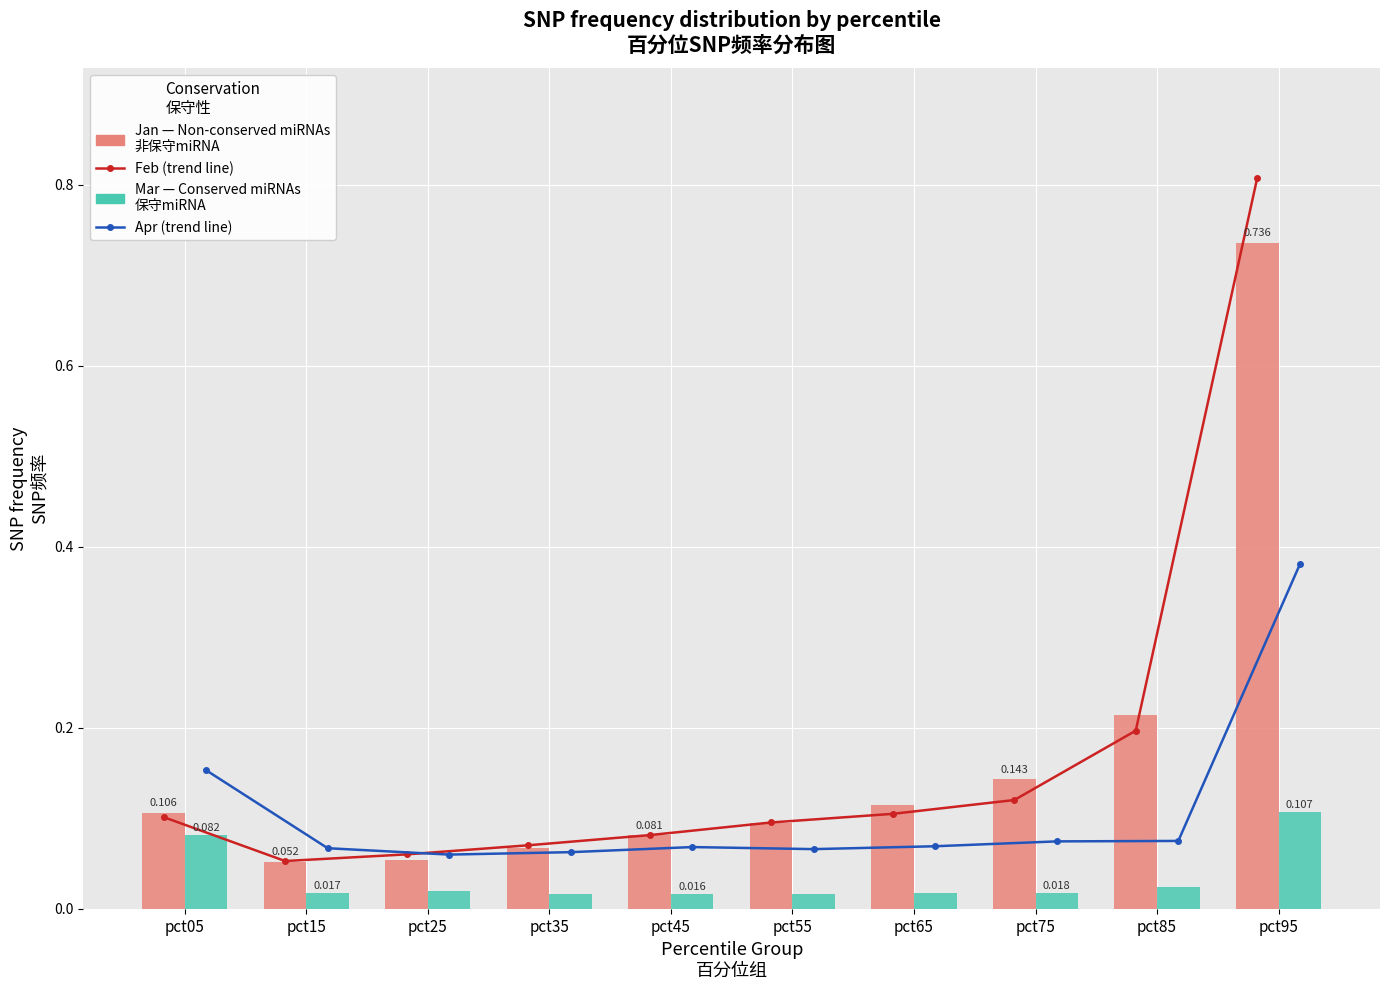

What are all the series names shown in the legend?

Feb (line), Apr (line), Jan (Non-conserved miRNAs), Mar (Conserved miRNAs)